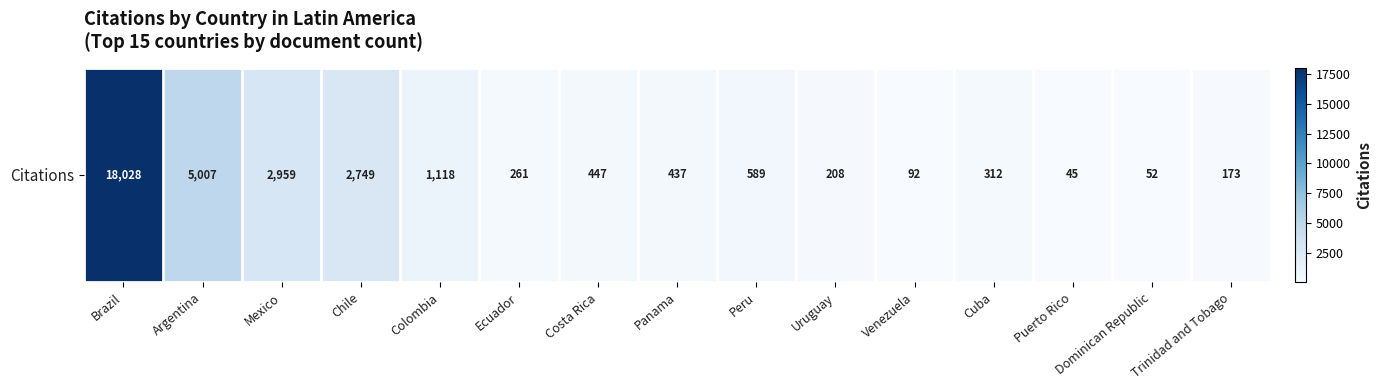

How many series are shown in this chart?

1